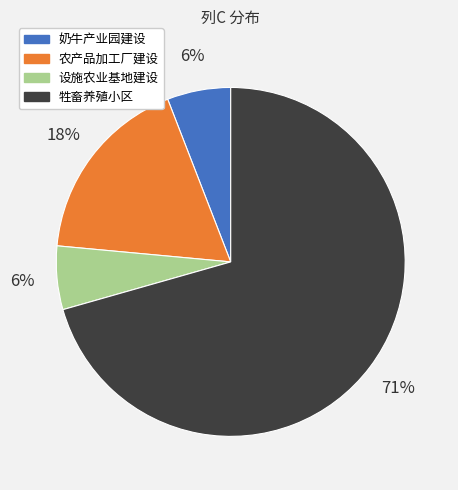

To the nearest percent, what is the difference between the 奶牛产业园建设 and 农产品加工厂建设 slice percentages?

12%